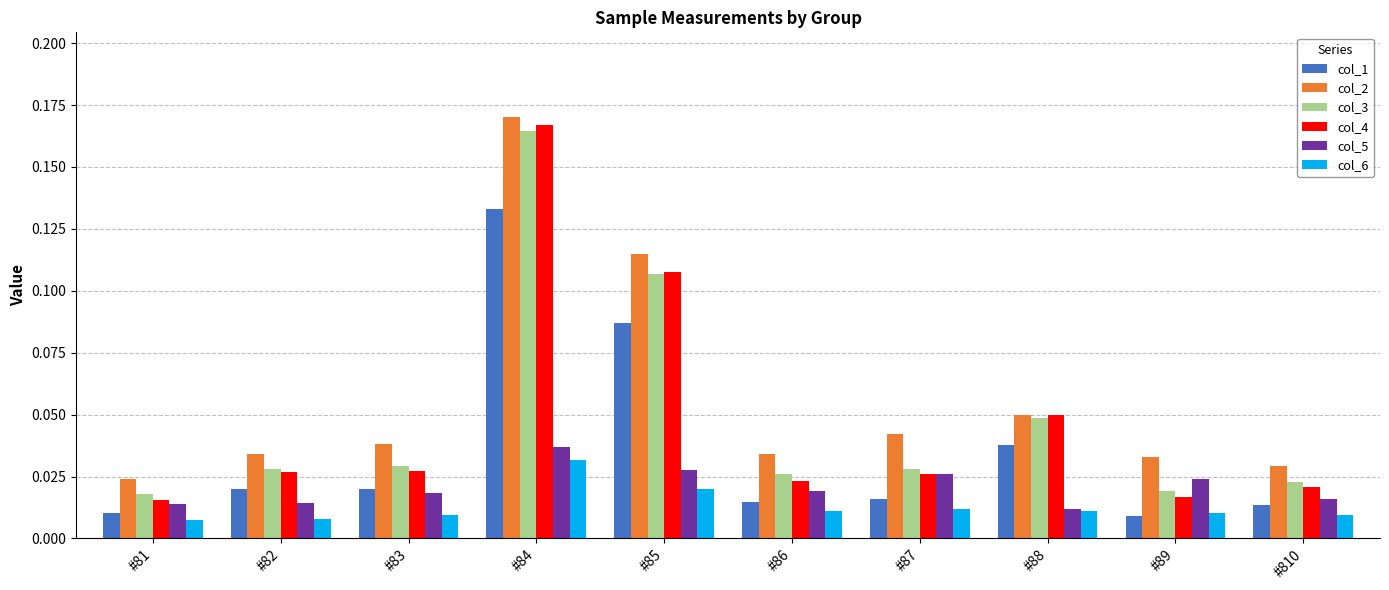

Is it true that col_4 equals 0.1 at #88?

False